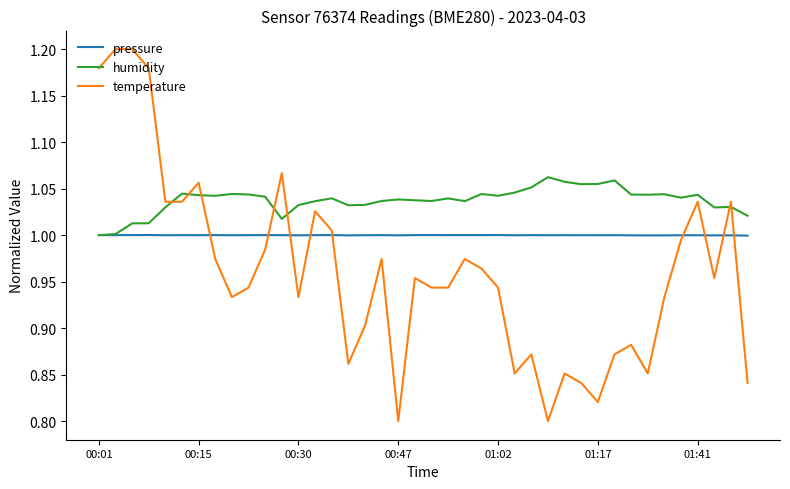

Which series has the largest range (max minus min)?

temperature